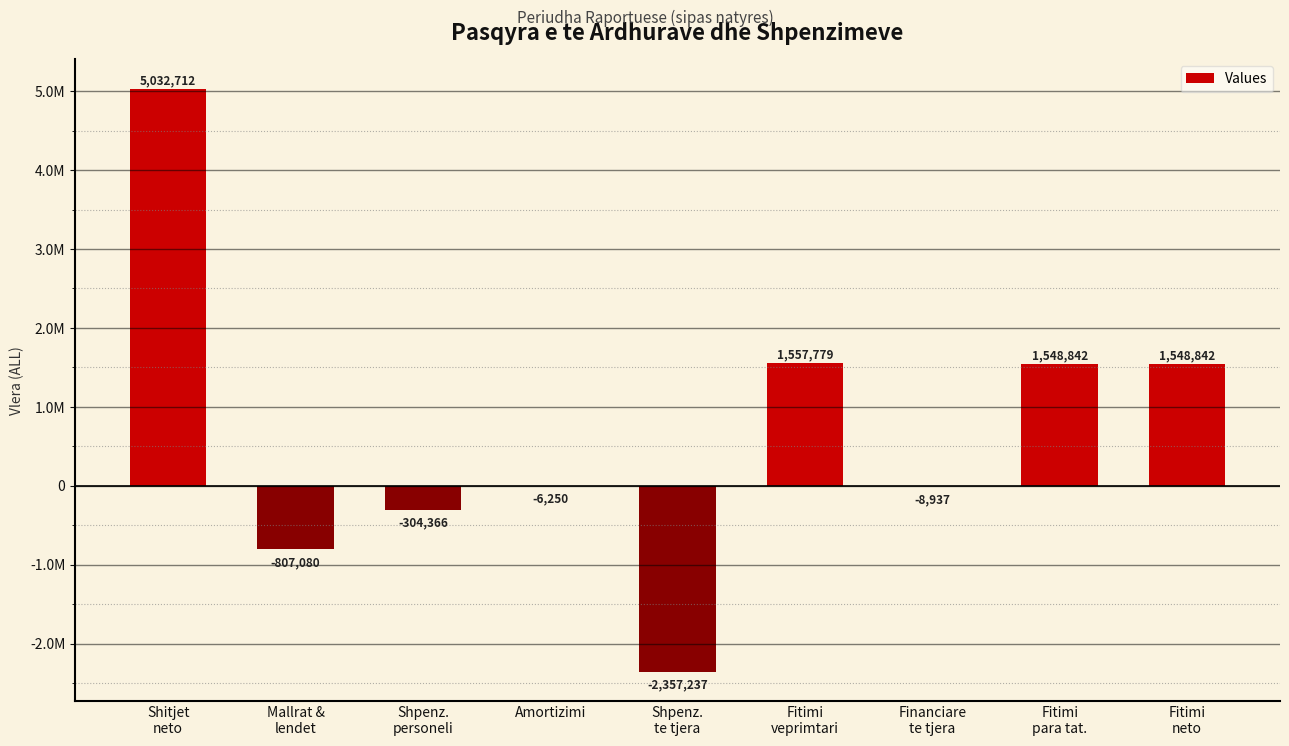

What is the smallest value displayed?

-2357237